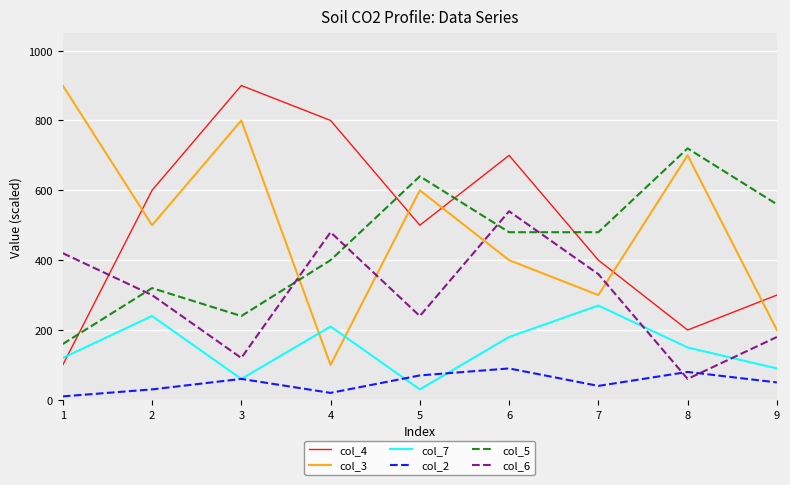

How many values in the col_6 series are below 300?

4